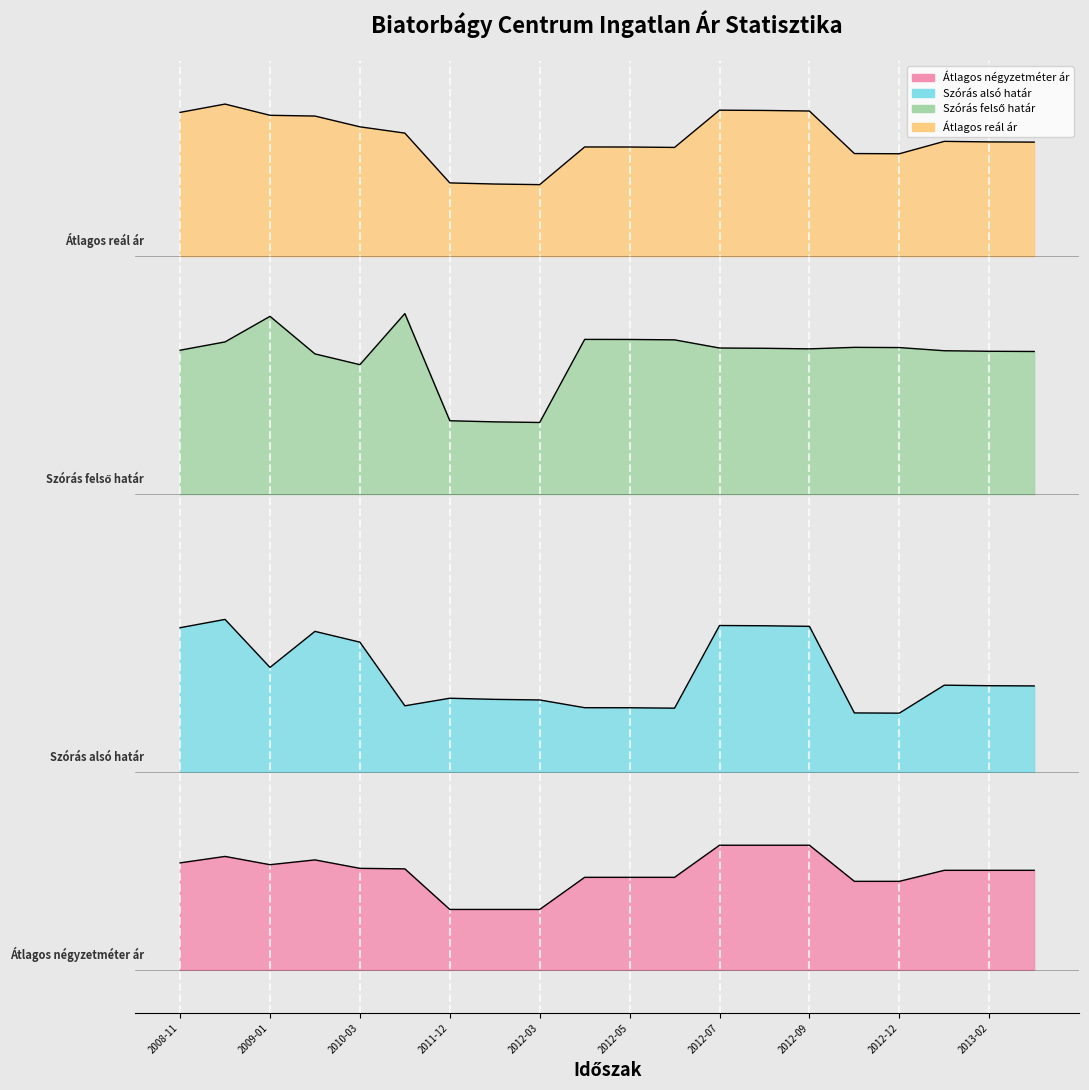

Which series has the largest range (max minus min)?

Szórás felső határ